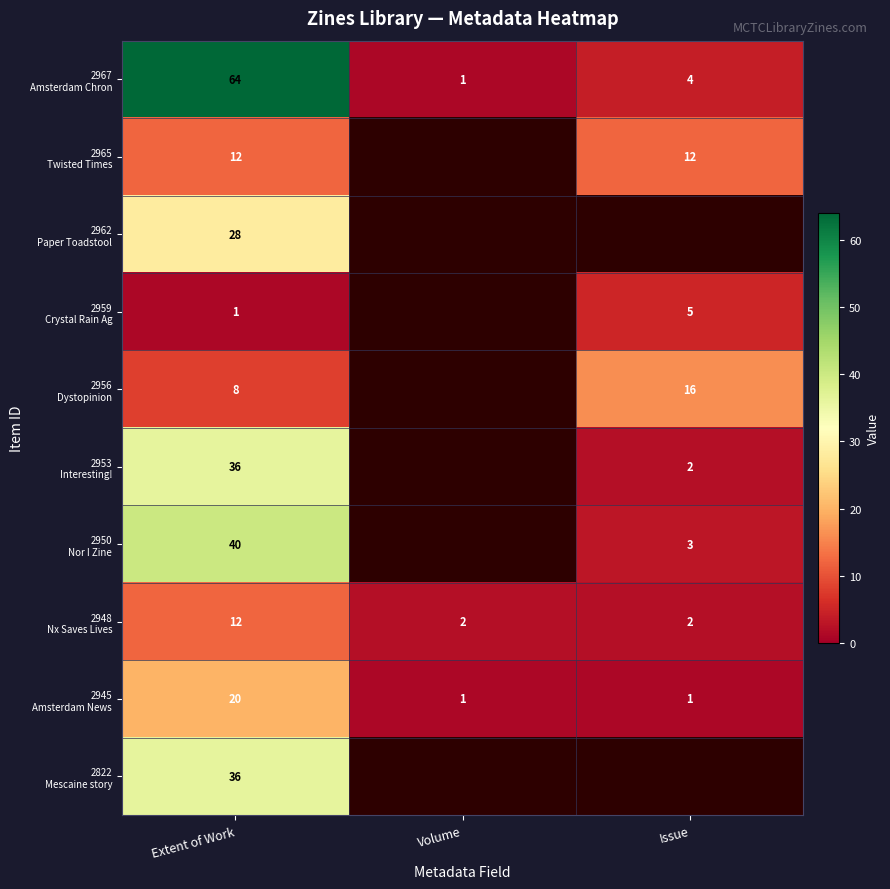

What is the spread (max minus min) of values at Volume?

1.0